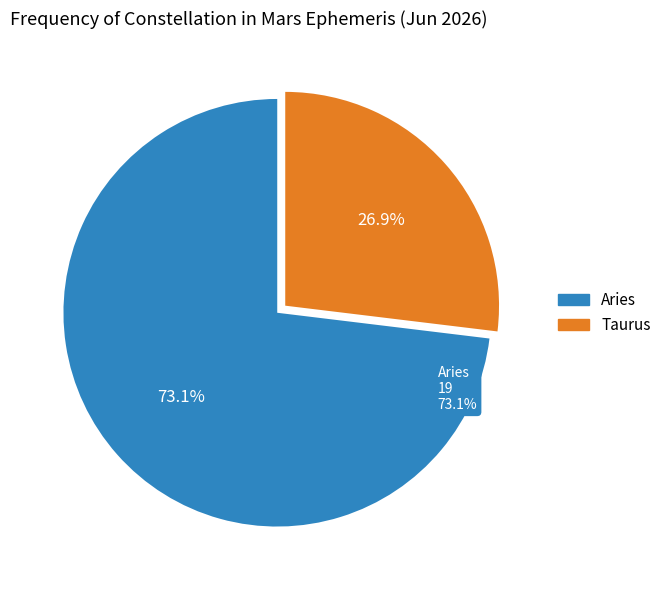

Count the number of slices in the pie.

2